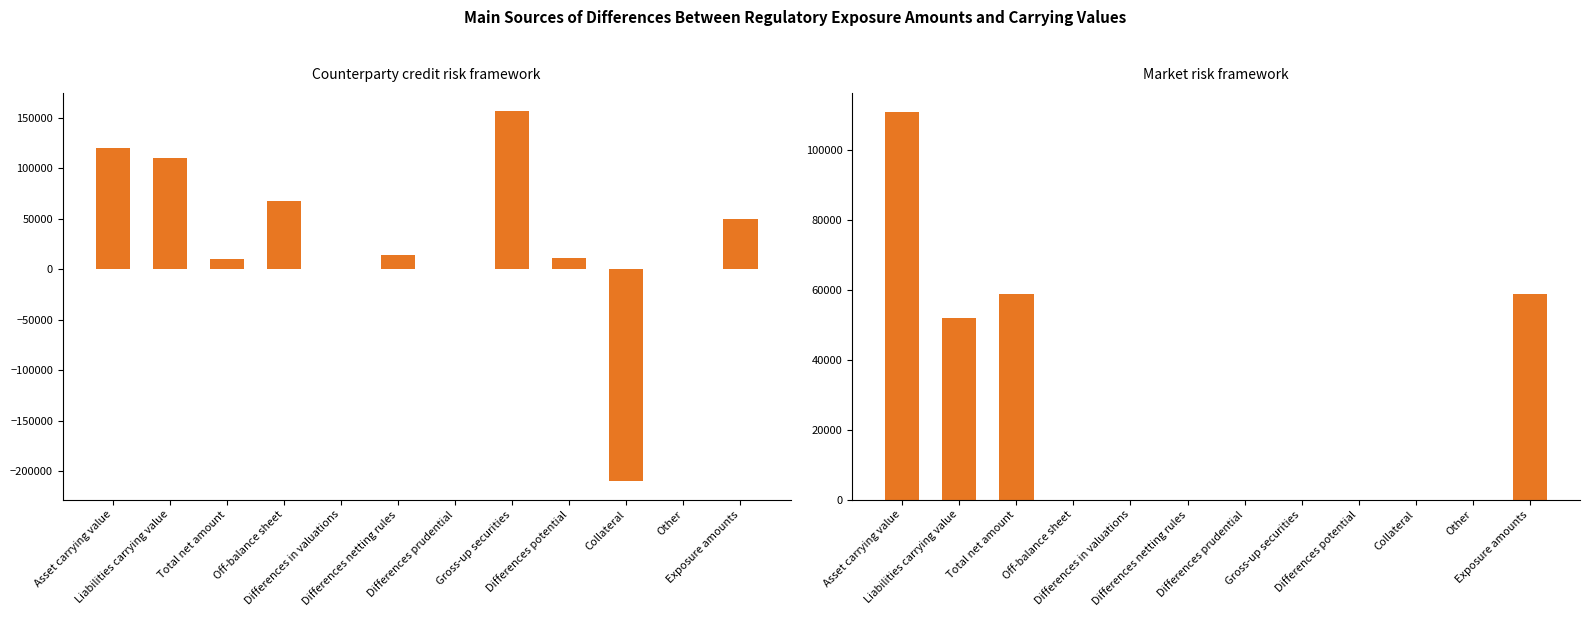

What are all the series names shown in the legend?

Counterparty credit risk framework, Market risk framework